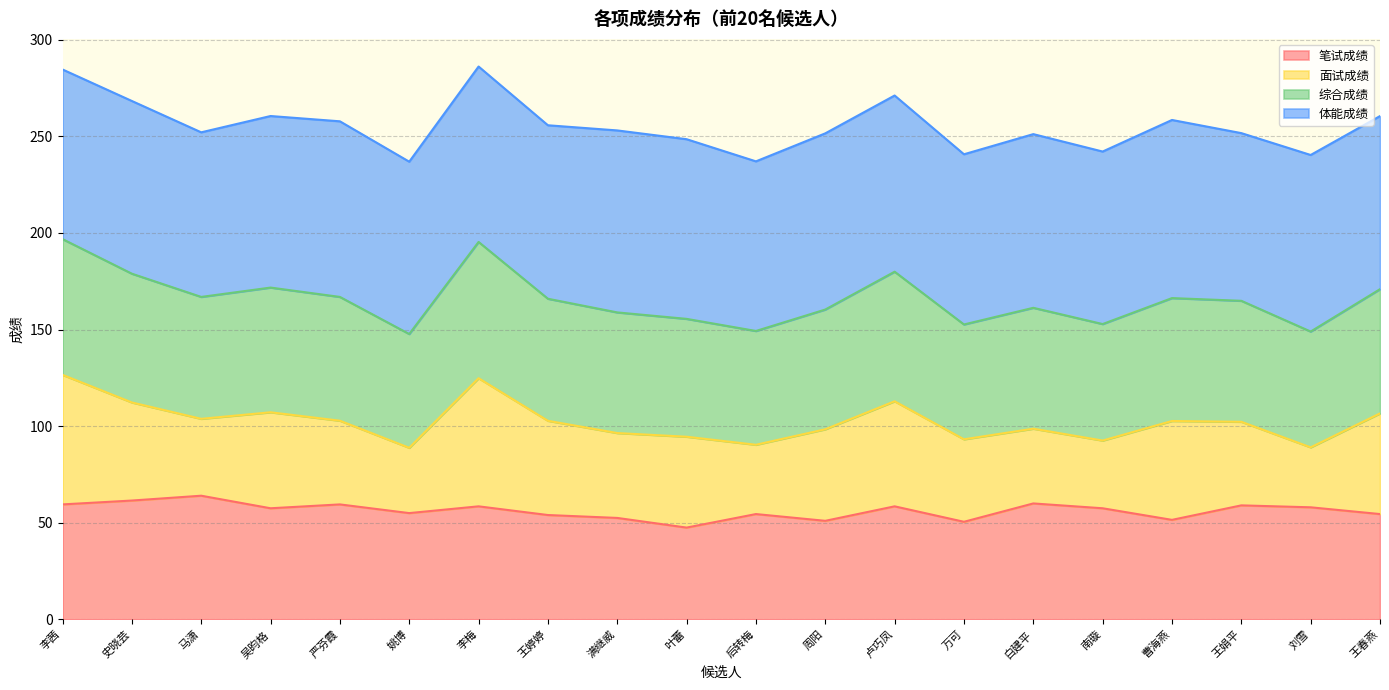

What value does the 笔试成绩 series have at 刘雪?

58.0